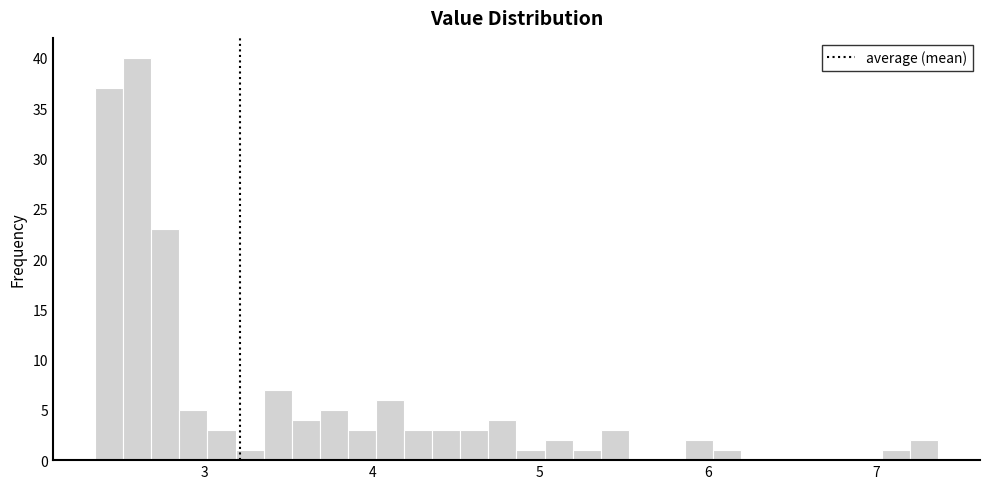

Read against the x-axis, roughly where is the centre of the tallest bar?

2.6